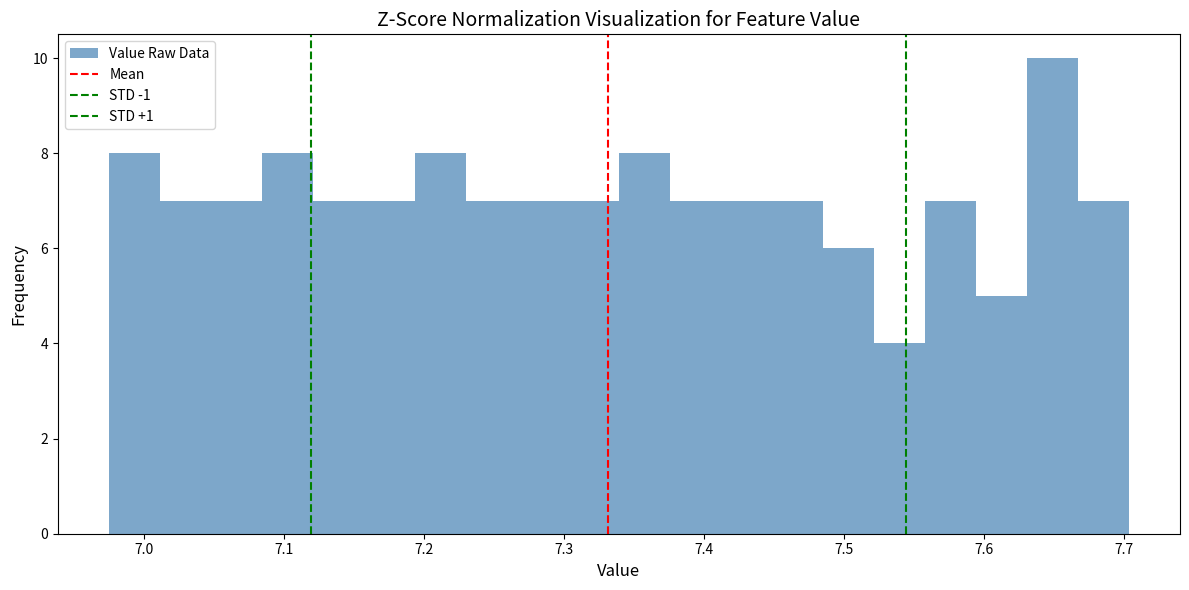

Around what value on the x-axis is the tallest bar? Give the approximate position of its centre, as read against the axis.

7.65